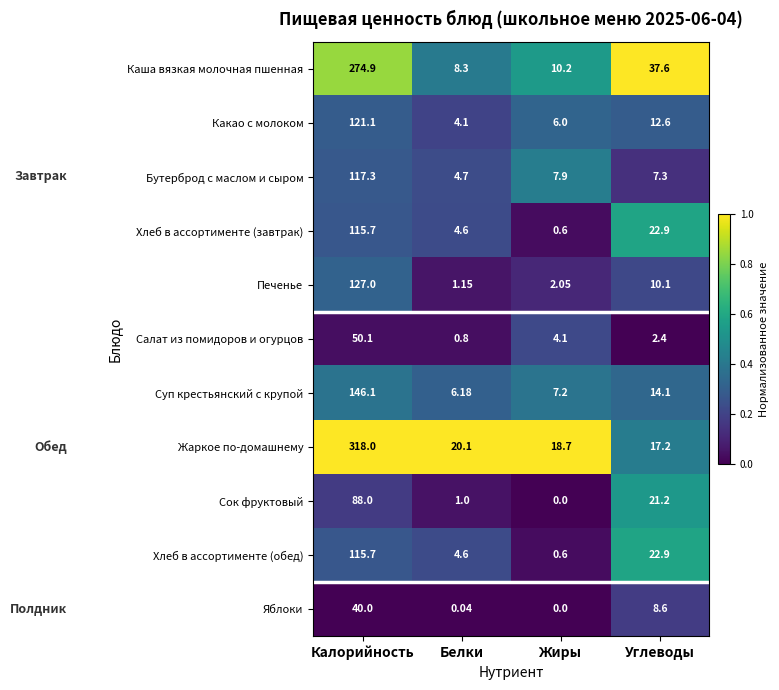

Is the value of Бутерброд с маслом и сыром at Углеводы greater than the value of Хлеб в ассортименте (завтрак) at Белки?

Yes